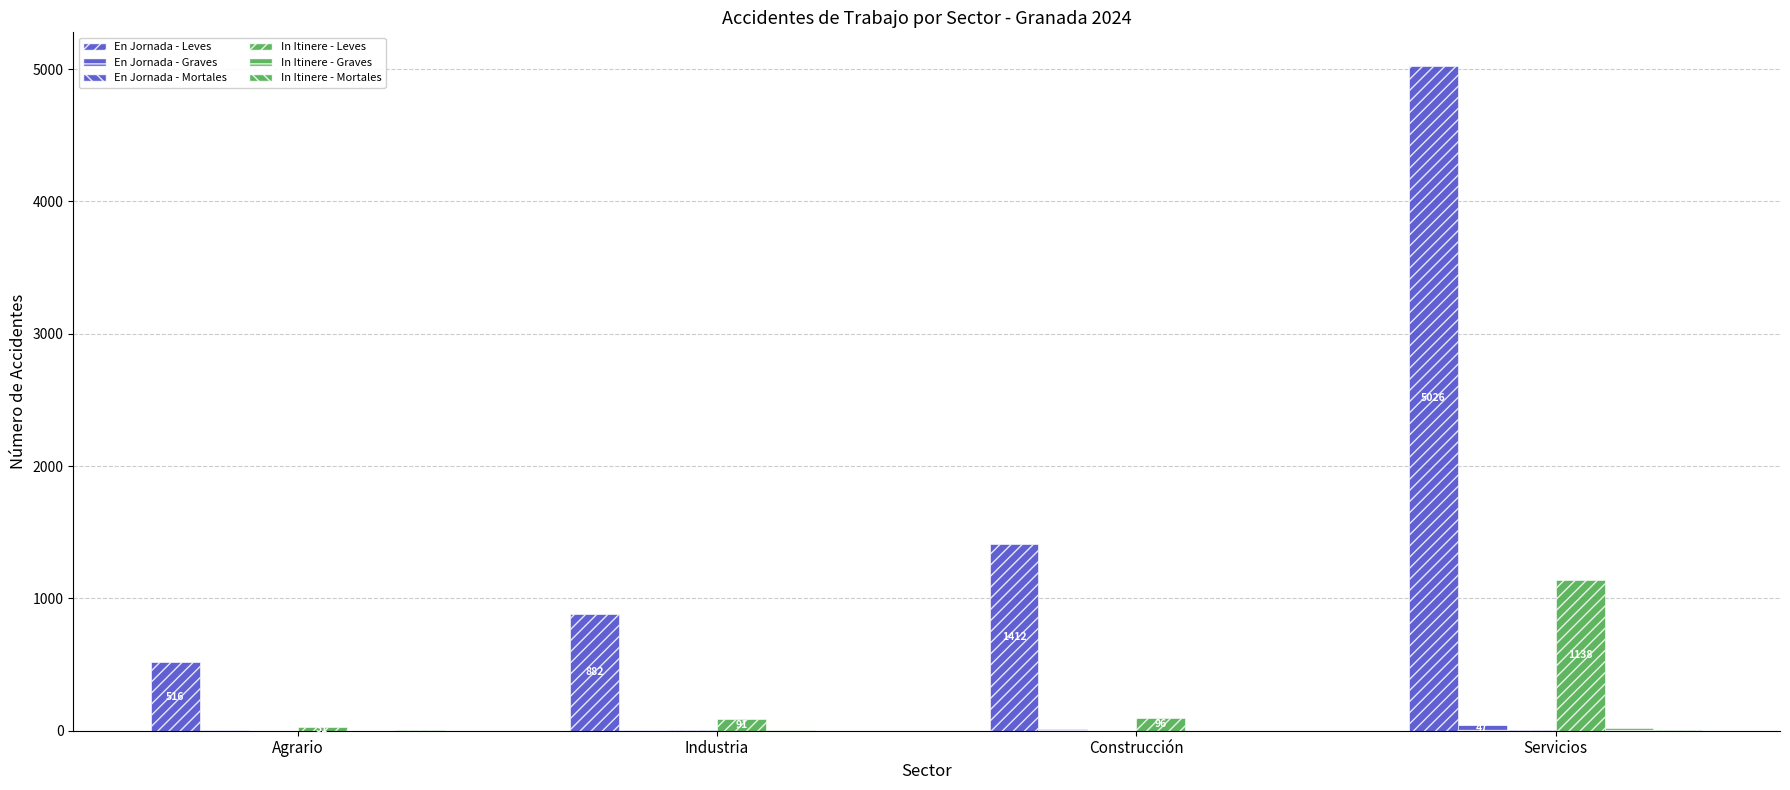

How many groups of bars are there?

4